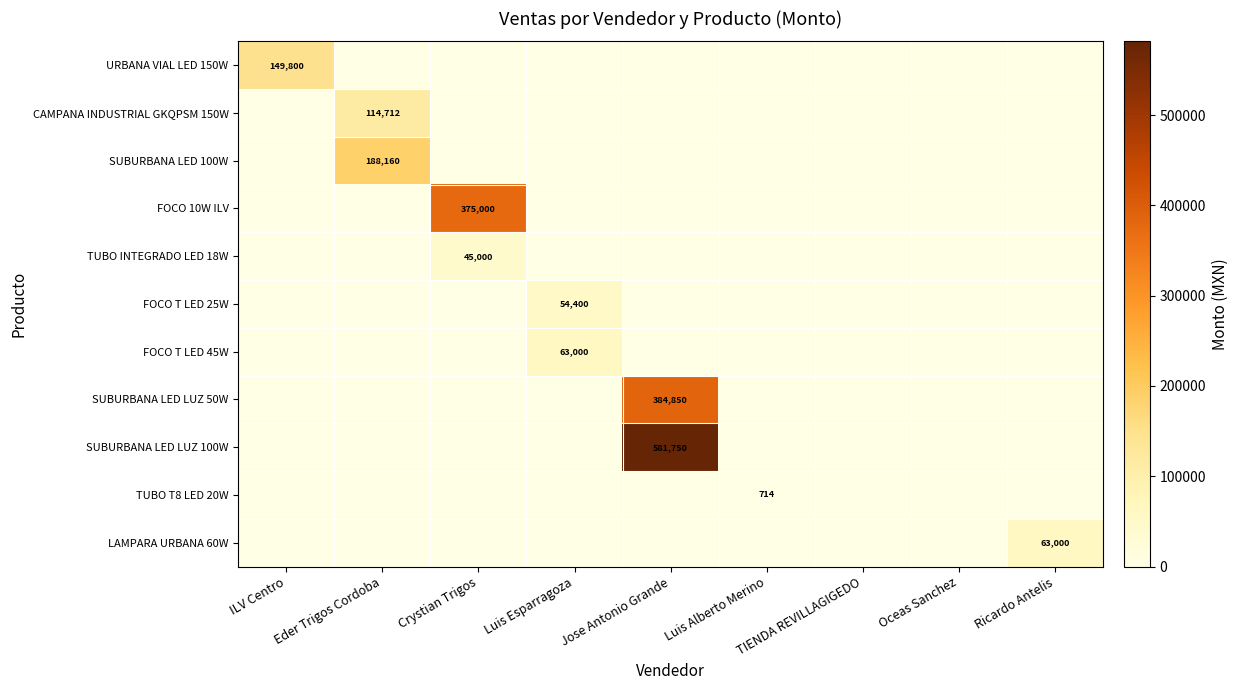

What is the maximum value shown in the chart?

581750.0